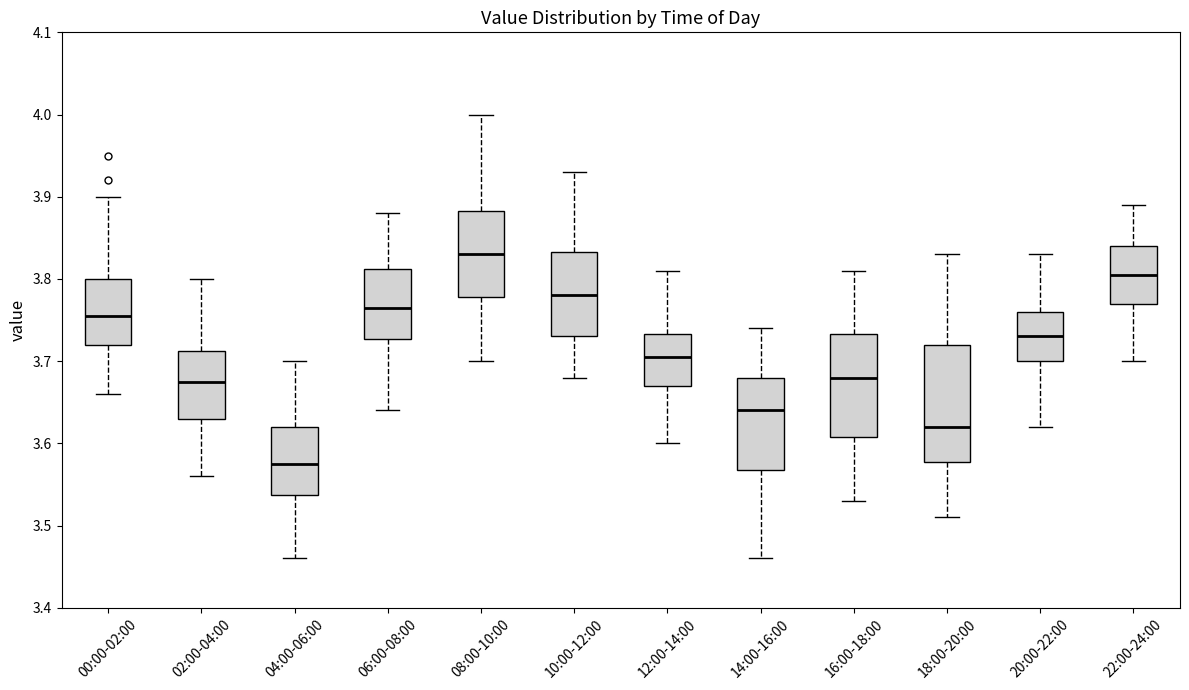

Where is the upper edge of the box for 22:00-24:00 on the y-axis? The values are not printed on the chart, so give them approximately, as read against the axis.

3.84